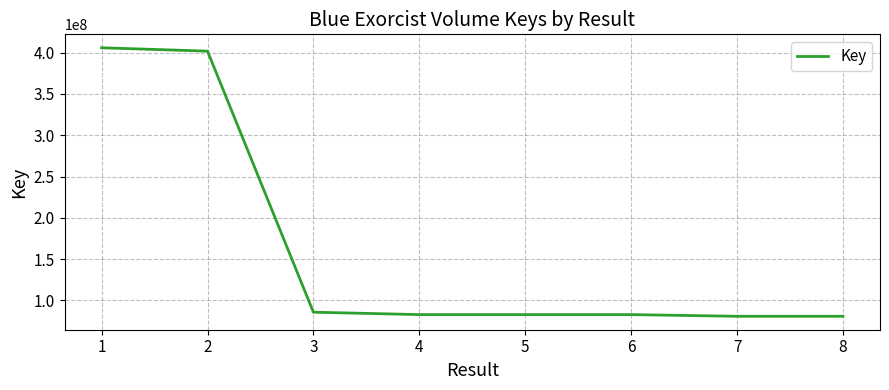

What is the sum of all values?

1303549331